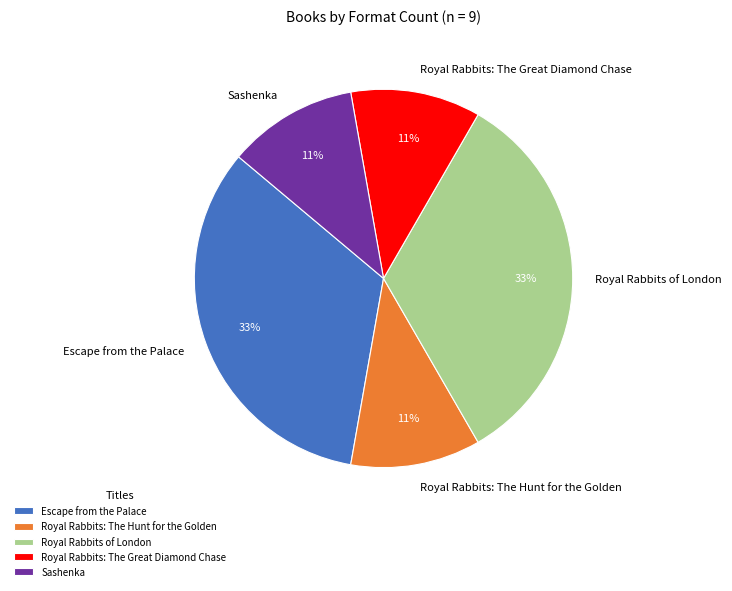

Combined, do Royal Rabbits: The Great Diamond Chase and Royal Rabbits of London account for over 50%?

No